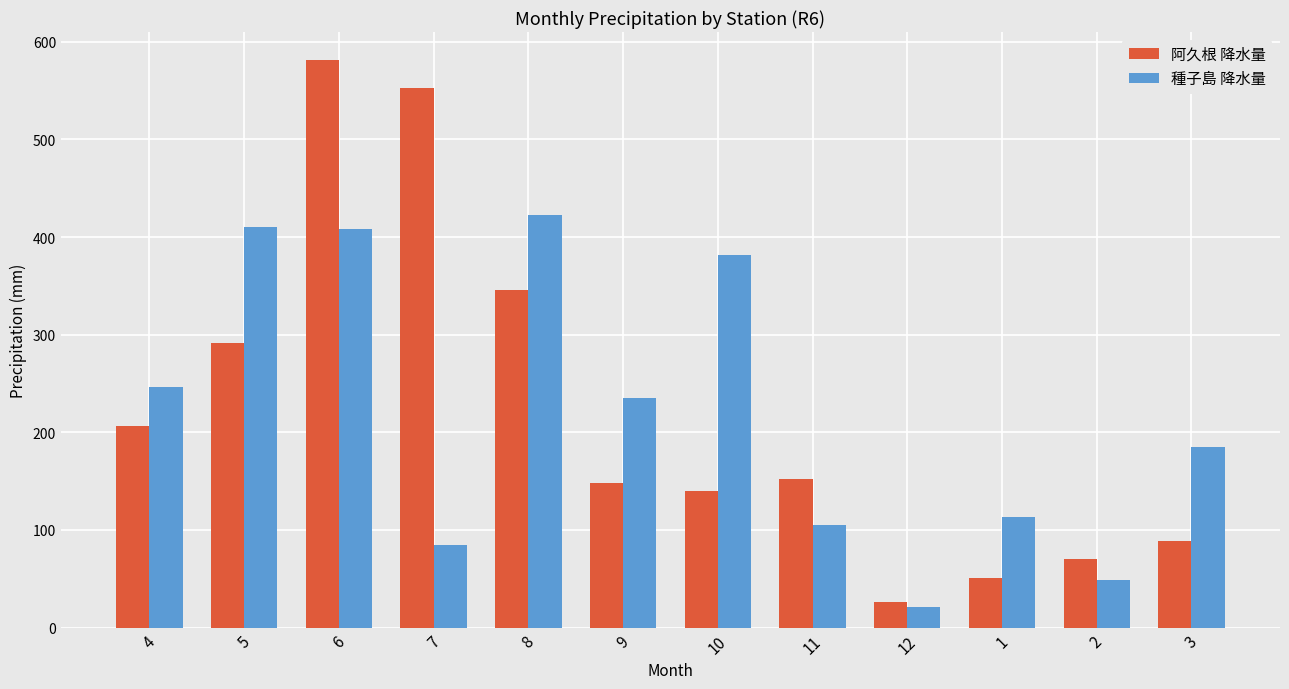

What position from the right is 10?

6